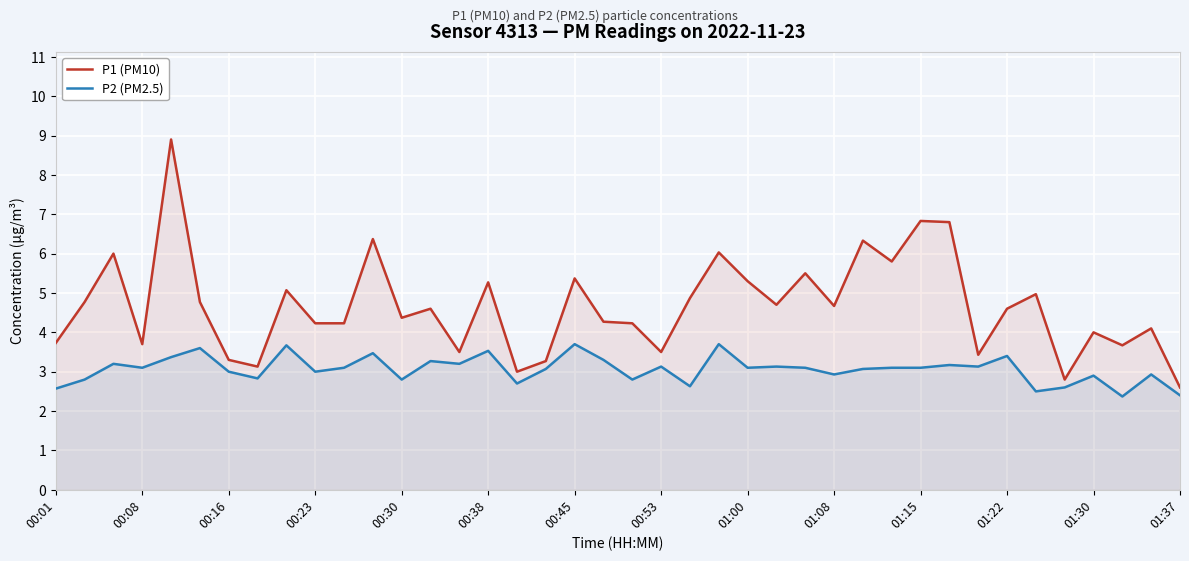

True or false: P1 (PM10) and P2 (PM2.5) cross at least once.

False